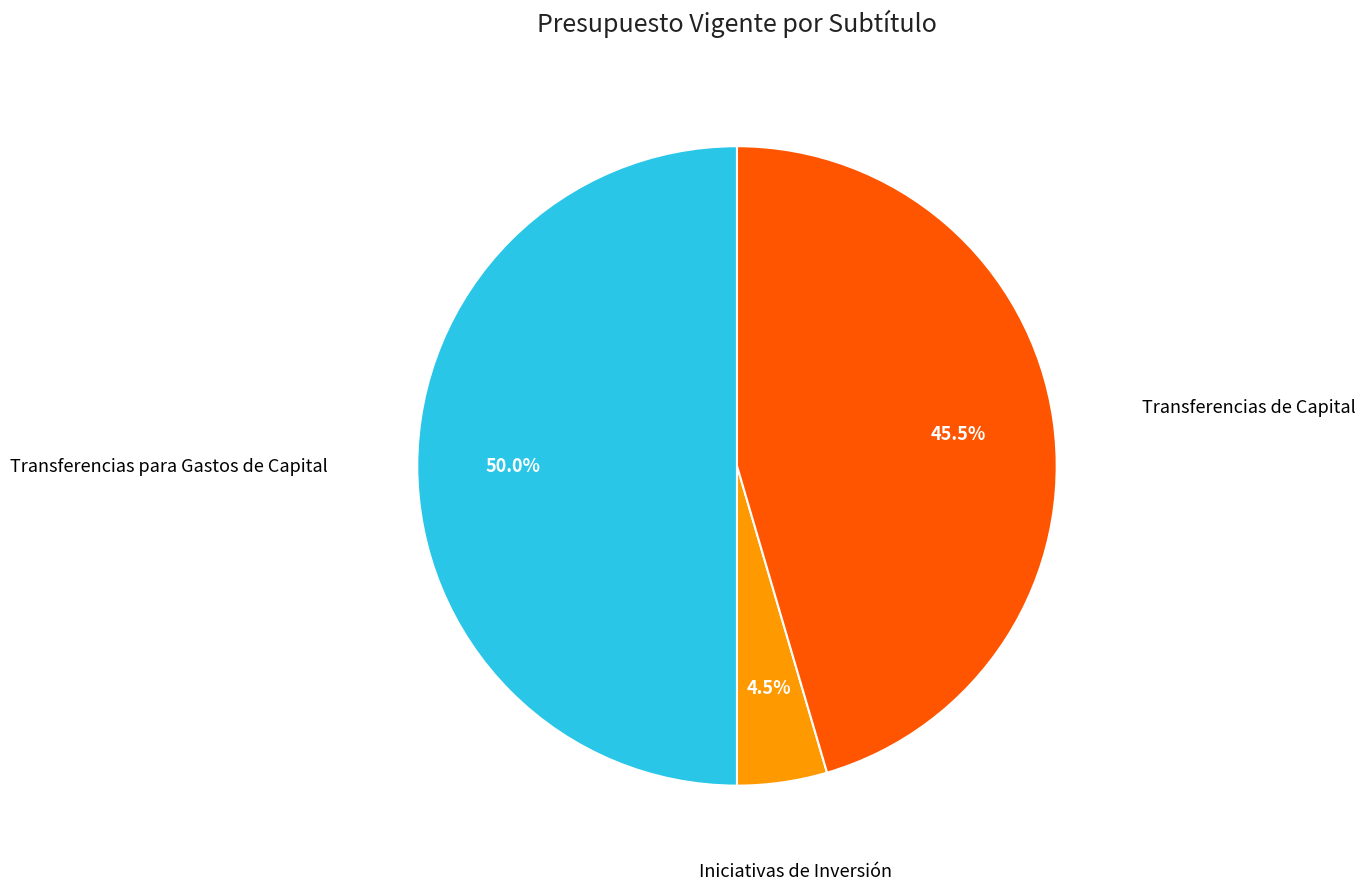

What is the total percentage of Transferencias para Gastos de Capital and Transferencias de Capital?

95.5%